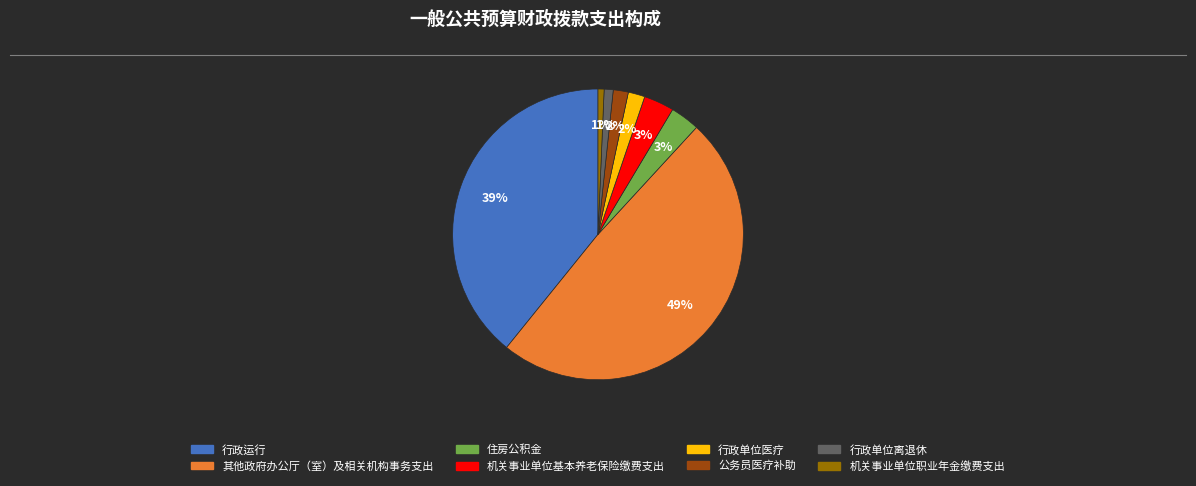

Which has a higher value, 机关事业单位基本养老保险缴费支出 or 行政单位离退休?

机关事业单位基本养老保险缴费支出